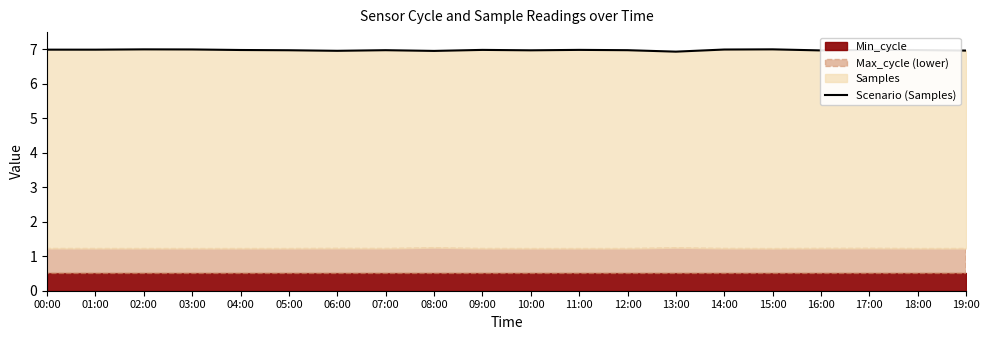

Which has a higher value, 11:00 or 09:00?

11:00